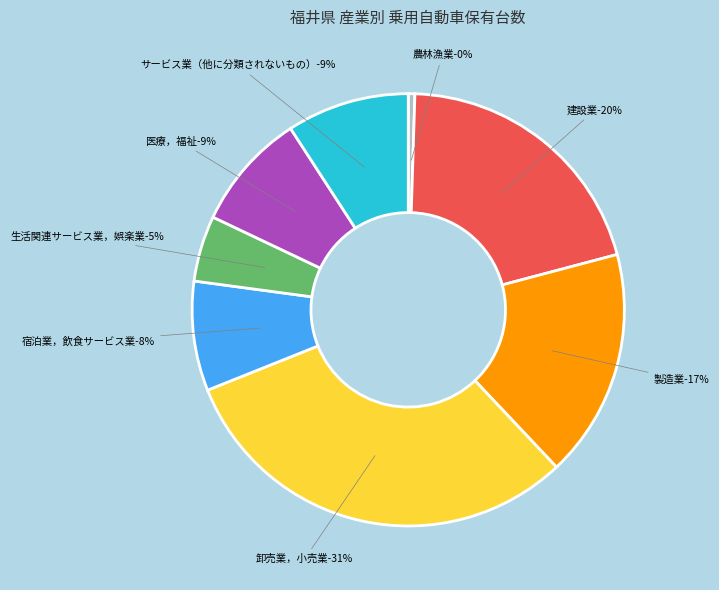

What is the change in value from 建設業 to サービス業（他に分類されないもの）?

-4852